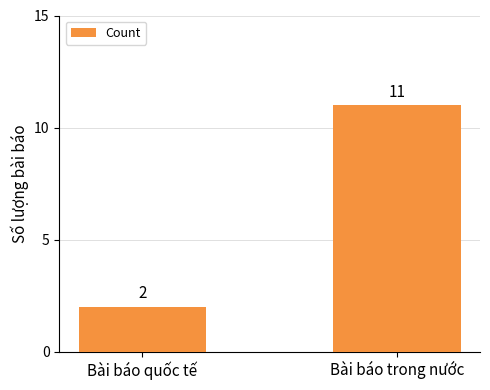

What is the difference between the values at Bài báo quốc tế and Bài báo trong nước?

9